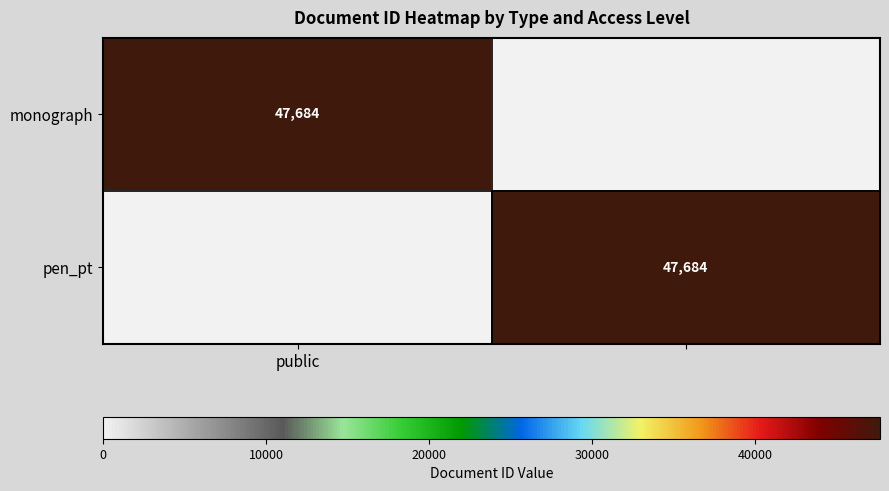

Which category has the lowest value in the pen_pt series?

public